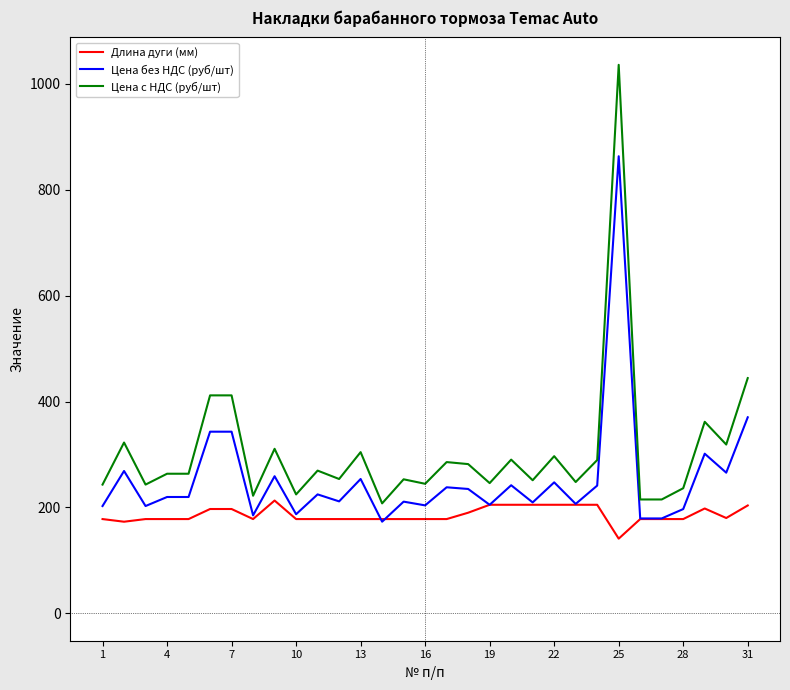

True or false: Цена с НДС (руб/шт) and Цена без НДС (руб/шт) cross at least once.

False